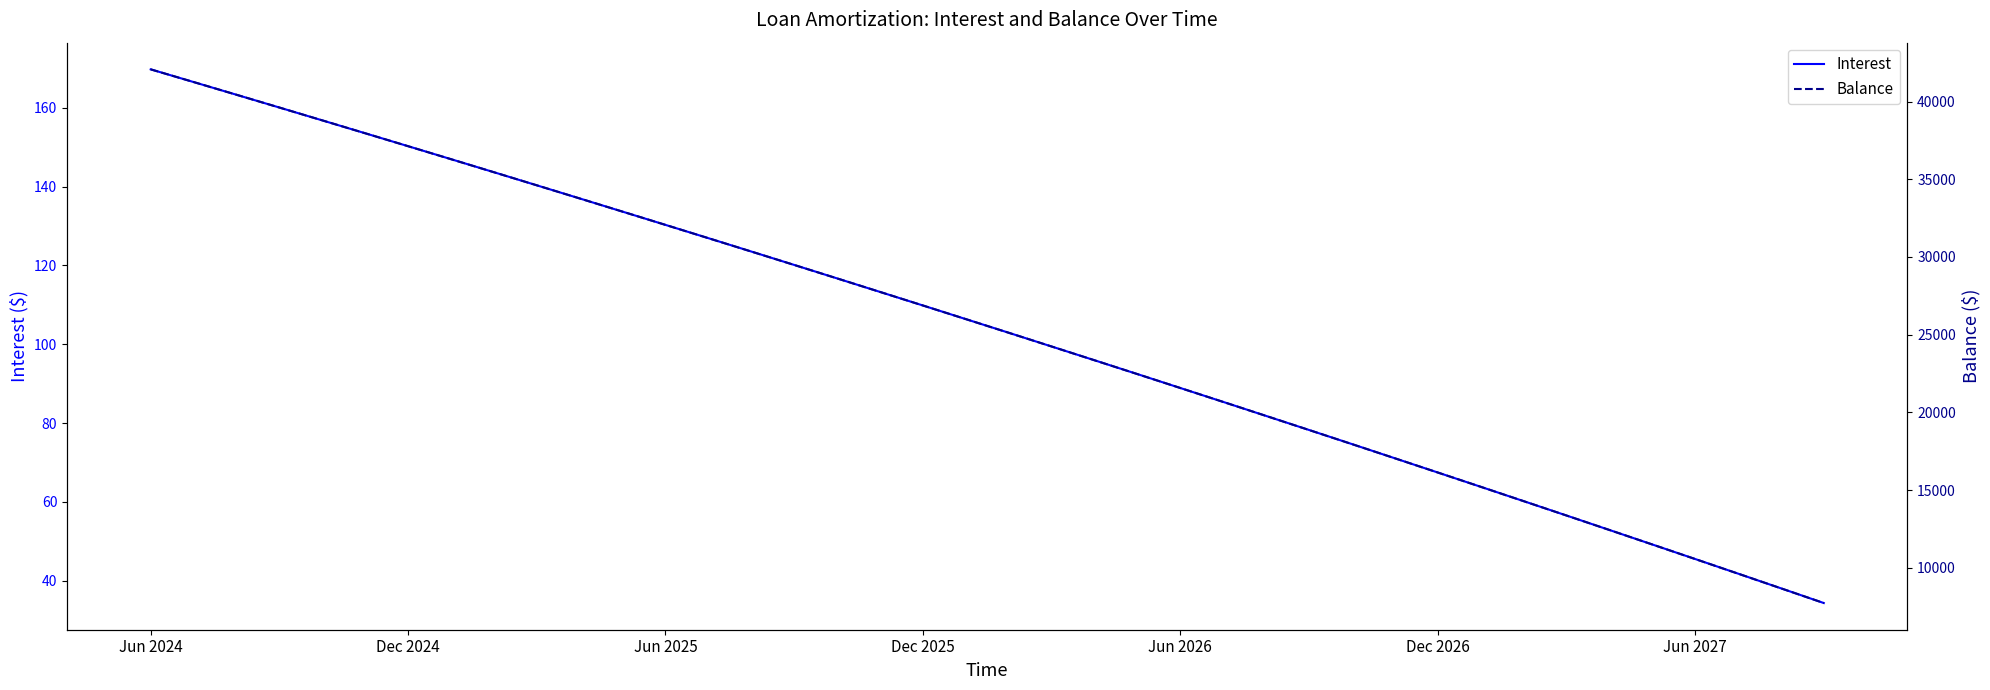

Rank the series by their maximum value, from highest to lowest.

Balance, Interest